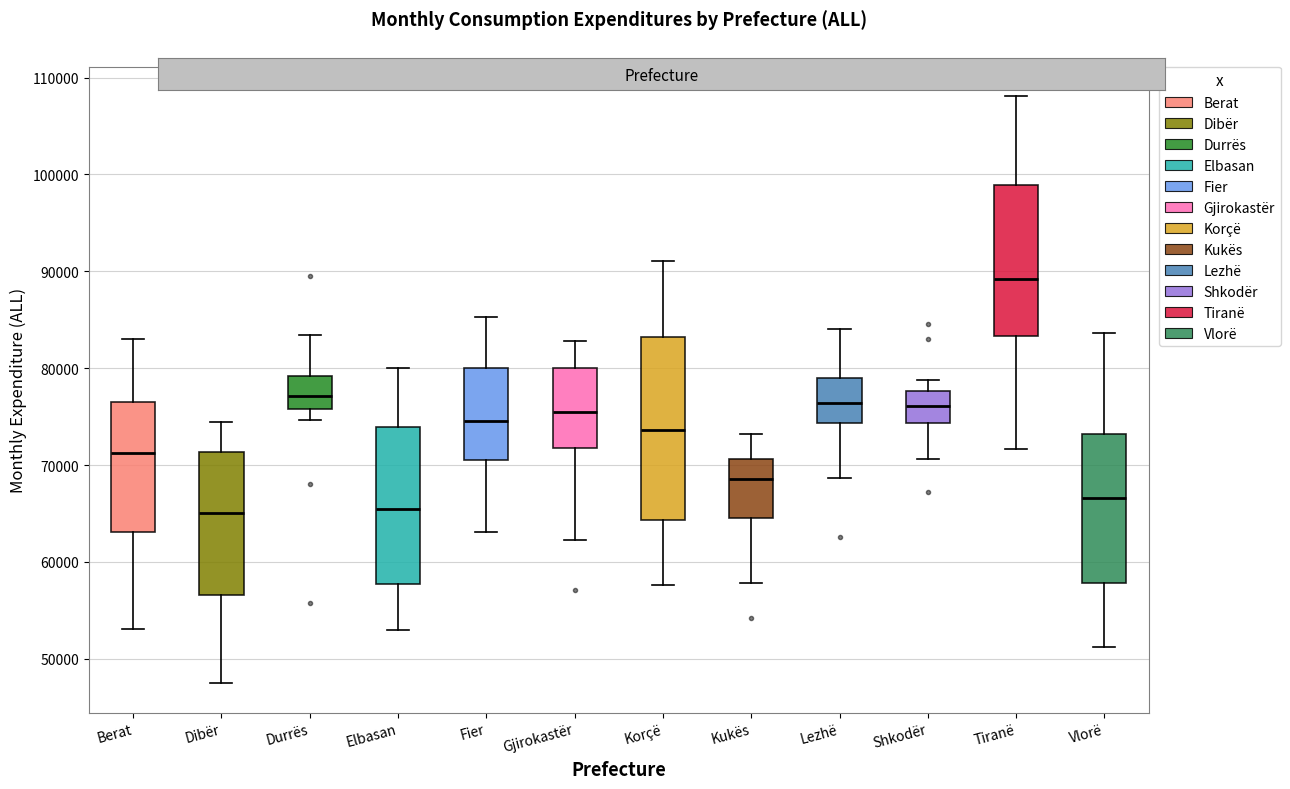

Reading left to right, transcribe this box plot: for each box, give where its median line is, the range the box spans, and where its two whiskers end, as read against the y-axis. The values are not printed on the chart, so give them approximately, as read against the axis.

Berat: median 71000, box 63000 to 77000, whiskers 53000 to 83000
Dibër: median 65000, box 57000 to 71000, whiskers 47000 to 74000
Durrës: median 77000, box 76000 to 79000, whiskers 75000 to 83000
Elbasan: median 65000, box 58000 to 74000, whiskers 53000 to 80000
Fier: median 75000, box 71000 to 80000, whiskers 63000 to 85000
Gjirokastër: median 76000, box 72000 to 80000, whiskers 62000 to 83000
Korçë: median 74000, box 64000 to 83000, whiskers 58000 to 91000
Kukës: median 69000, box 65000 to 71000, whiskers 58000 to 73000
Lezhë: median 76000, box 74000 to 79000, whiskers 69000 to 84000
Shkodër: median 76000, box 74000 to 78000, whiskers 71000 to 79000
Tiranë: median 89000, box 83000 to 99000, whiskers 72000 to 108000
Vlorë: median 67000, box 58000 to 73000, whiskers 51000 to 84000